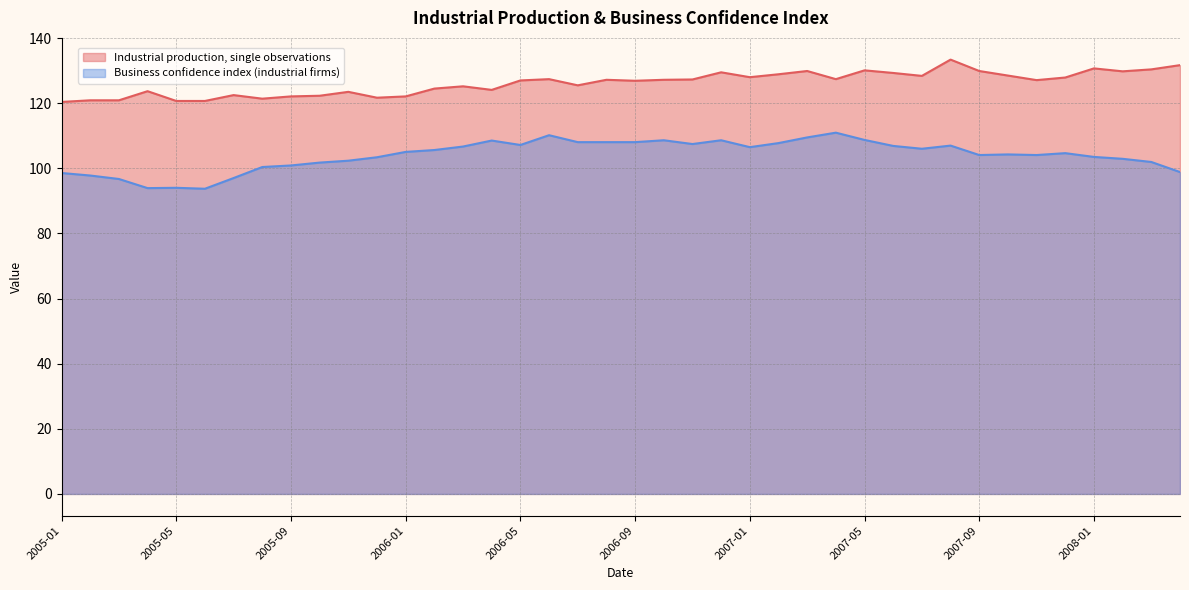

What is the difference between the maximum and minimum values in the Industrial production, single observations series?

13.0